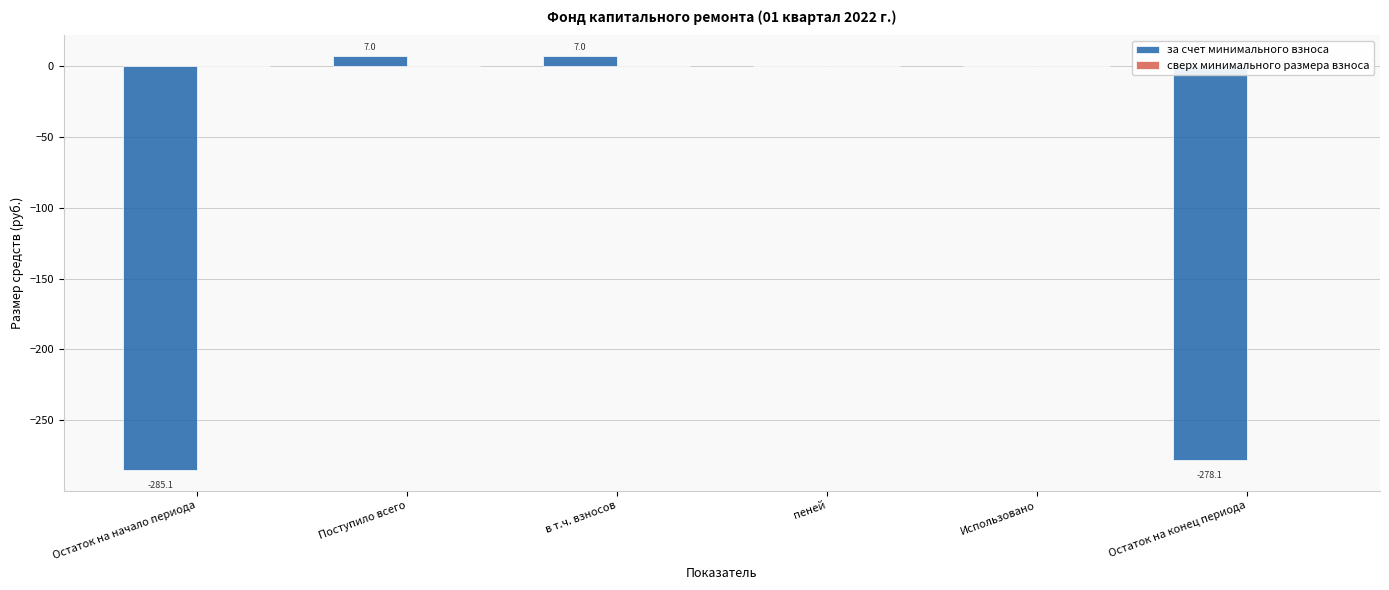

Reading left to right, transcribe all the data shown in this chart.

Остаток на начало периода=-285.1	Поступило всего=7.0	в т.ч. взносов=7.0	пеней=0.0	Использовано=0.0	Остаток на конец периода=-278.1